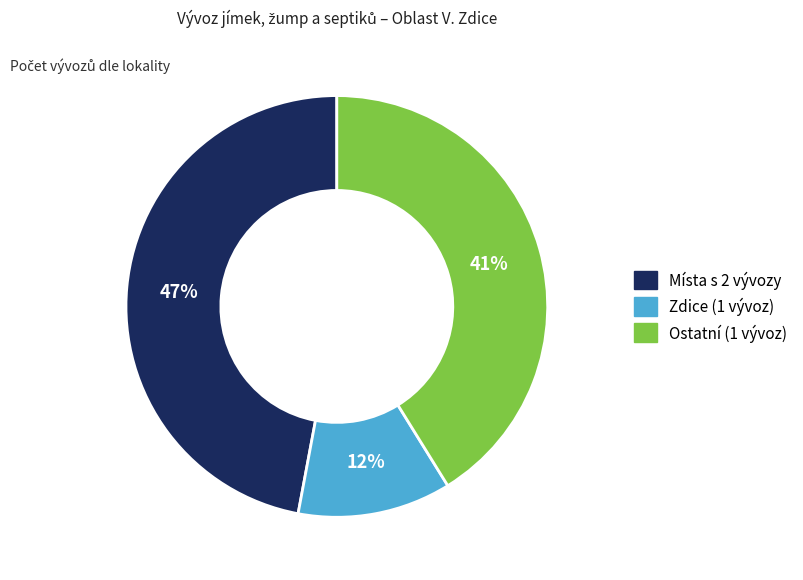

Does any single category account for the majority?

No